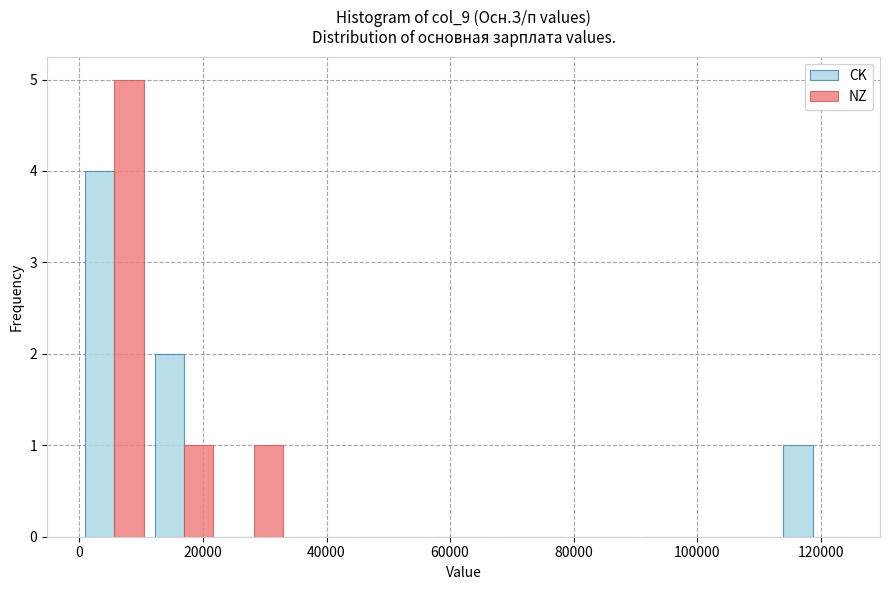

Reading left to right, transcribe this chart: for each range on the x-axis, give the height of each series' bar. Neither the bar edges nor the heights are printed on the chart, so give them approximately, as read against the axes.

0 to 12000: CK=4	NZ=5
12000 to 22000: CK=2	NZ=1
22000 to 34000: CK=0	NZ=1
34000 to 46000: CK=0	NZ=0
46000 to 56000: CK=0	NZ=0
56000 to 68000: CK=0	NZ=0
68000 to 80000: CK=0	NZ=0
80000 to 90000: CK=0	NZ=0
90000 to 102000: CK=0	NZ=0
102000 to 114000: CK=0	NZ=0
114000 to 124000: CK=1	NZ=0